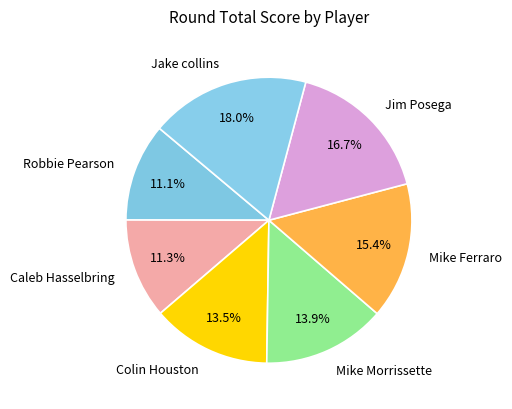

What is the ratio of the value at Colin Houston to the value at Caleb Hasselbring?

1.2